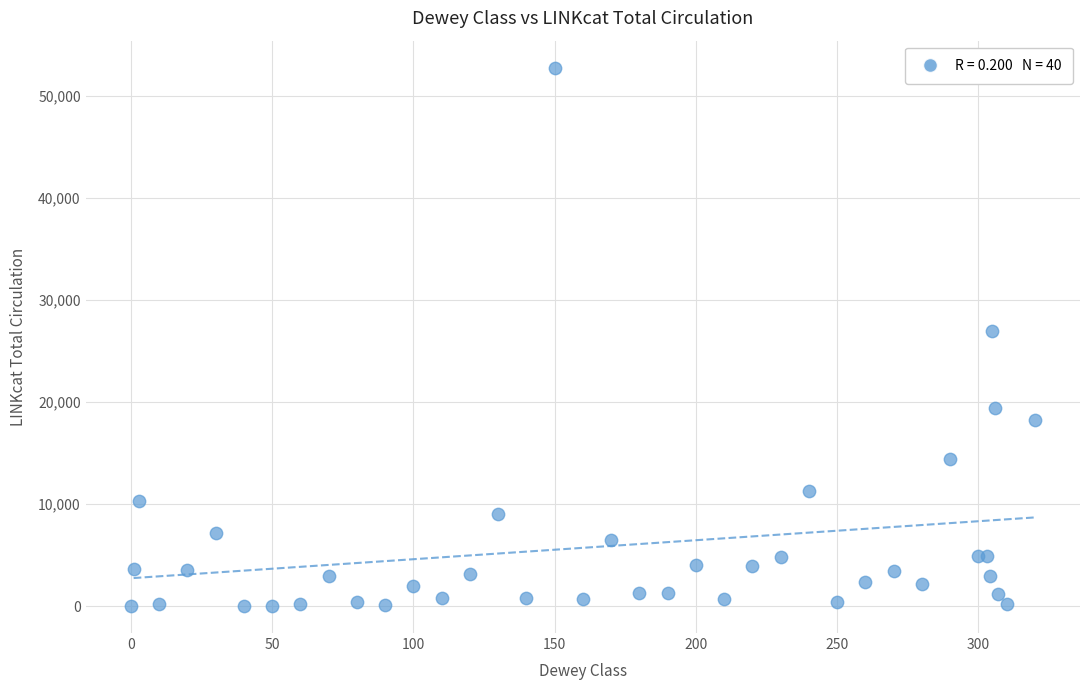

What Y value in the scatter plot is closest to 26403?

27024